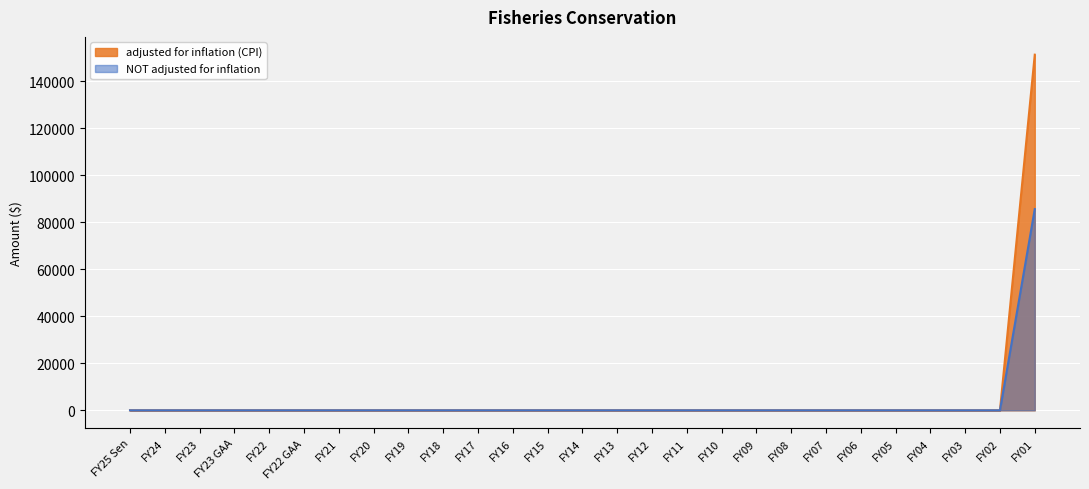

List the series in order of their peak value, highest first.

adjusted for inflation (CPI), NOT adjusted for inflation